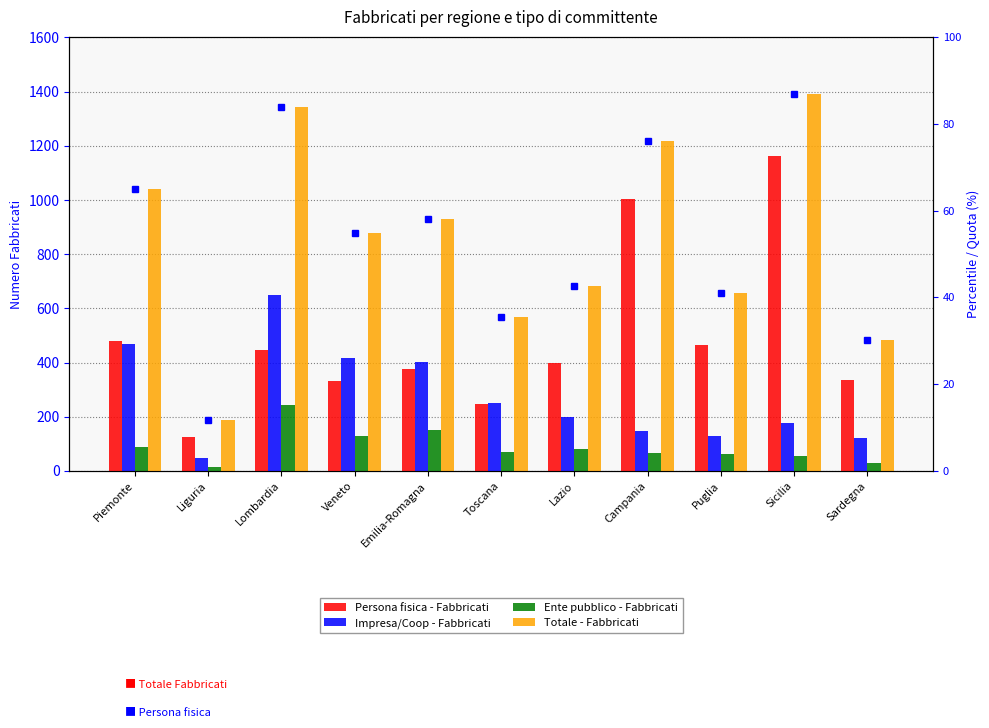

What is the greatest value displayed?

1393